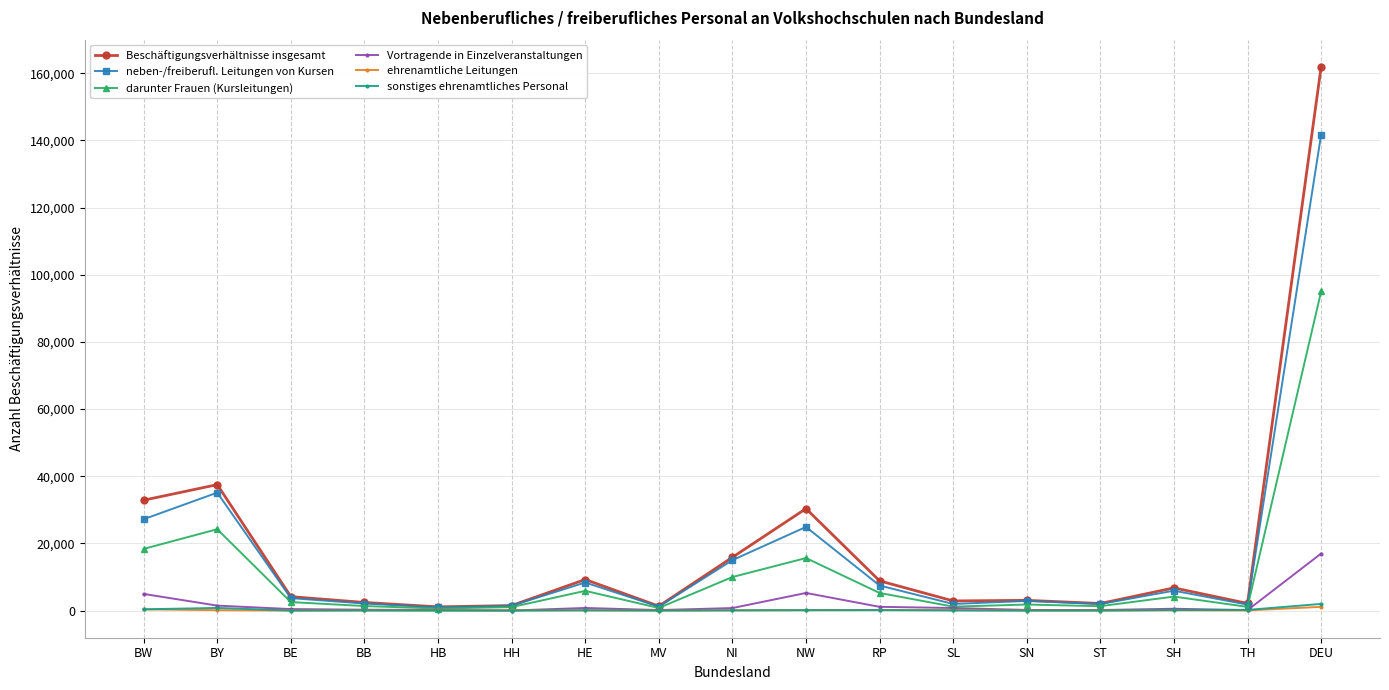

What is the total value across all series at HE?

24340